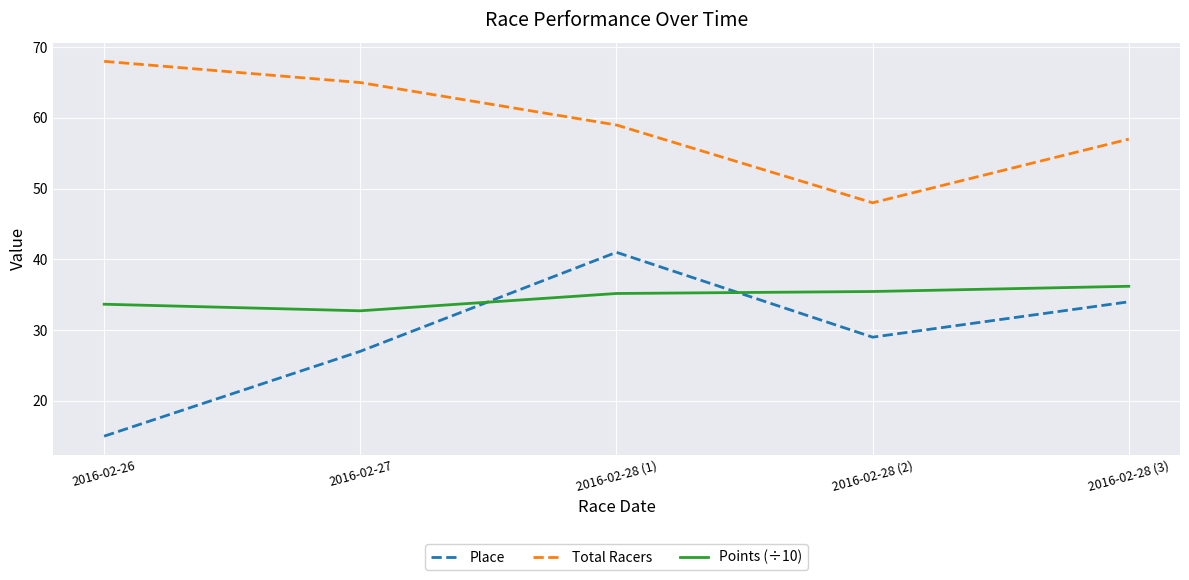

What position from the left is 2016-02-28 (3)?

5